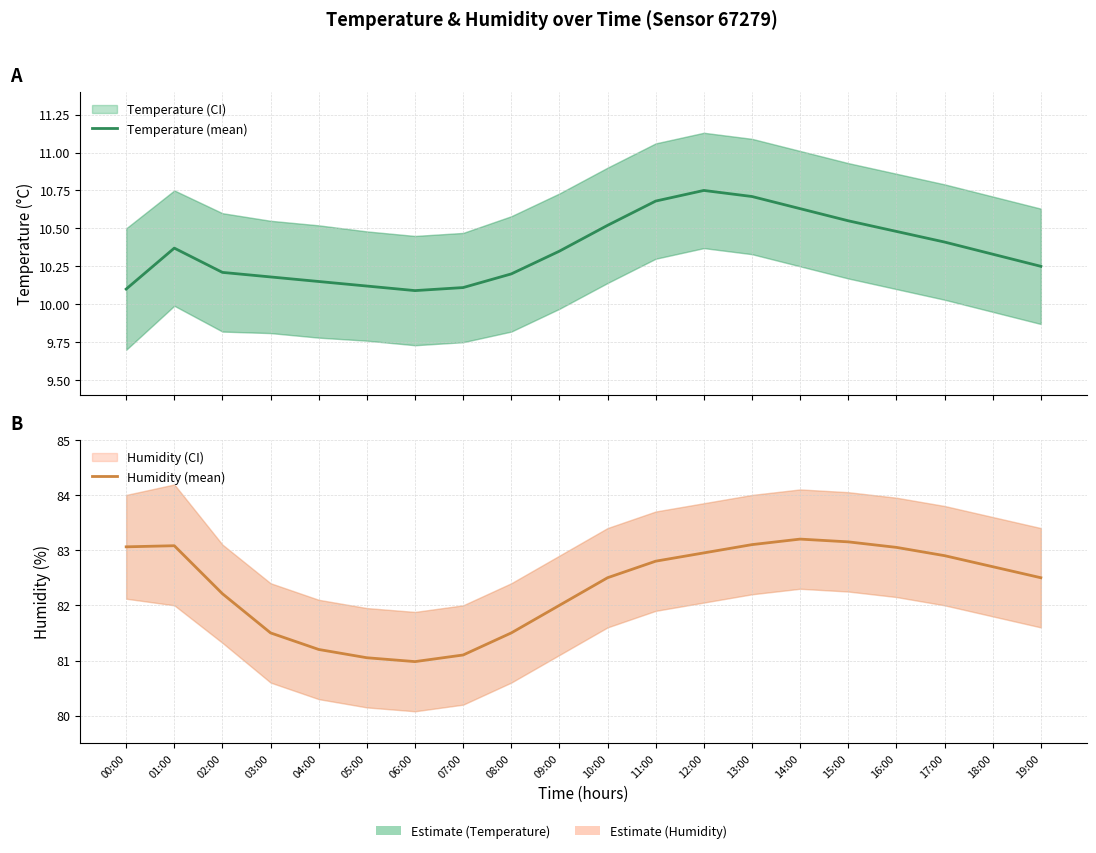

At which category does Humidity (mean) reach its first local valley?

06:00